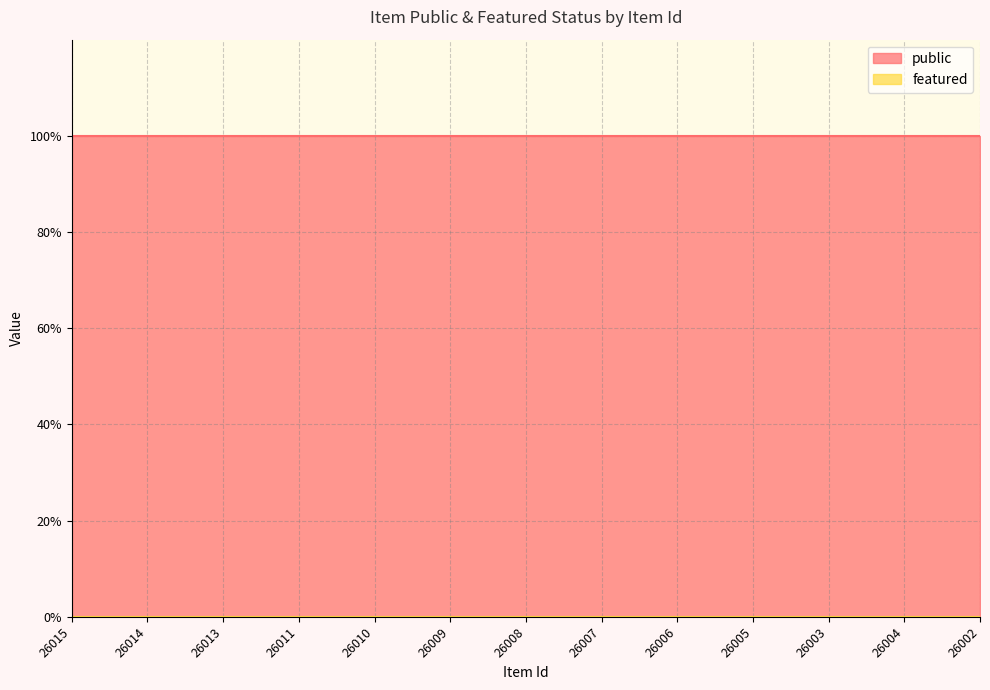

What is the label of the 5th point from the right?

26006